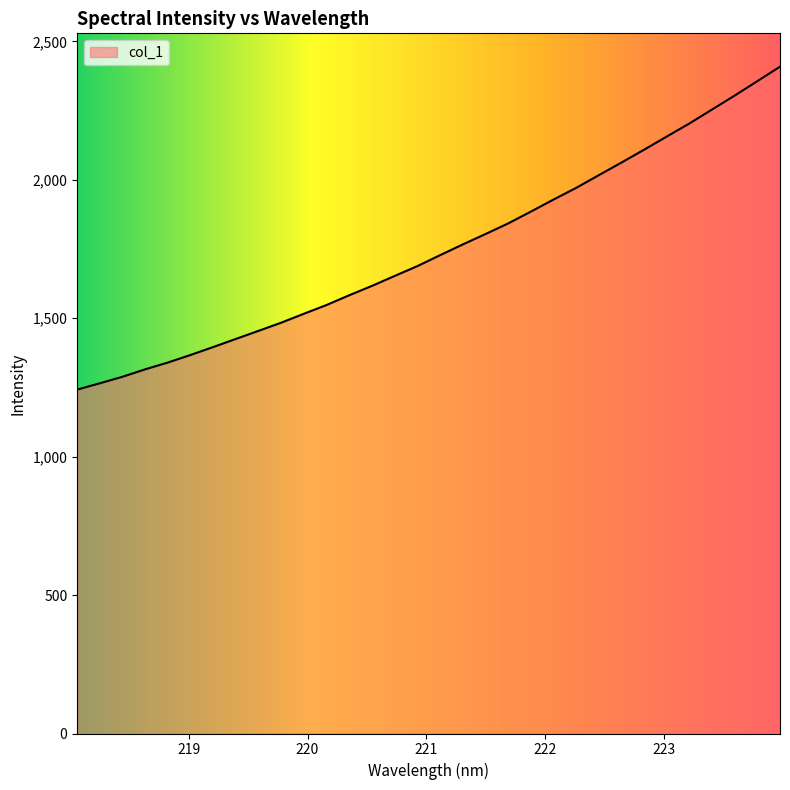

What is the greatest value displayed?

2409.0